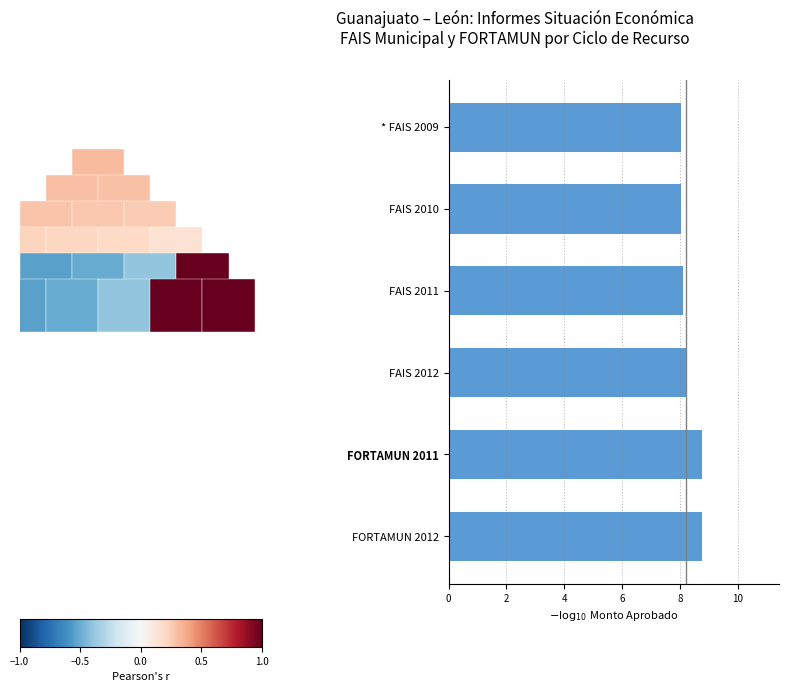

What is the value of the 4th bar from the top?

8.2